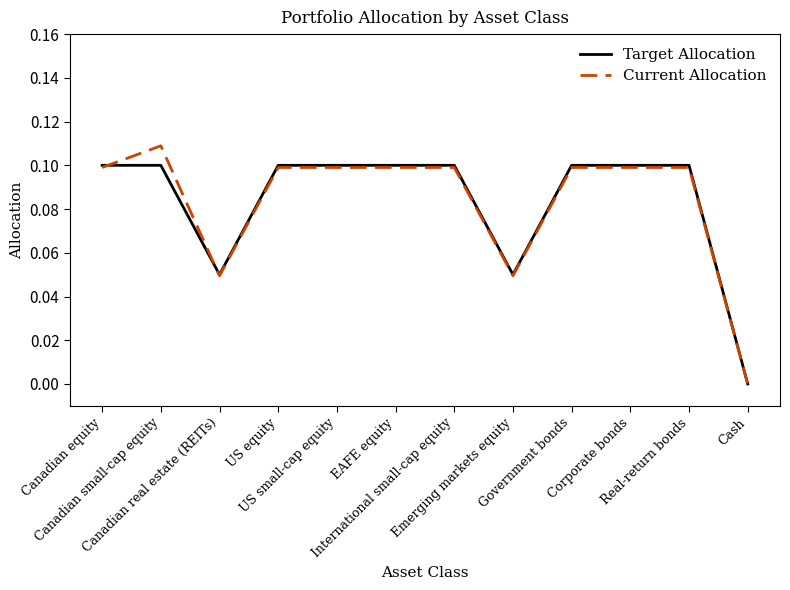

Rank the series by their maximum value, from lowest to highest.

Target Allocation, Current Allocation